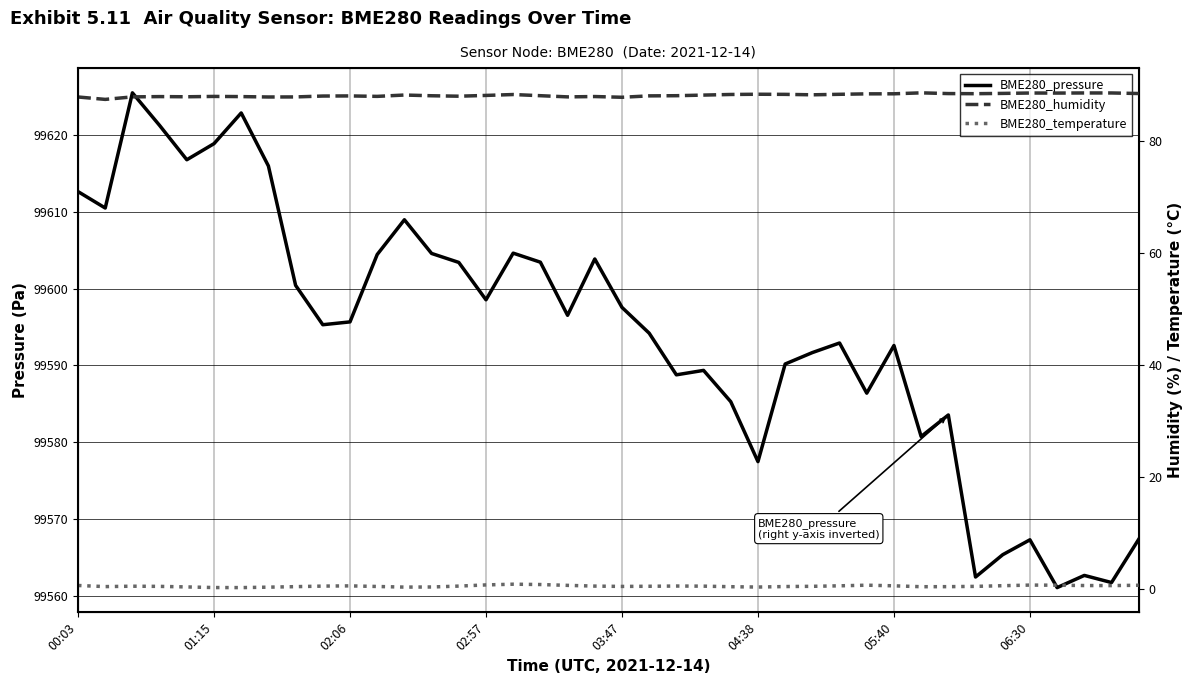

Which series has the largest total across all categories?

BME280_pressure